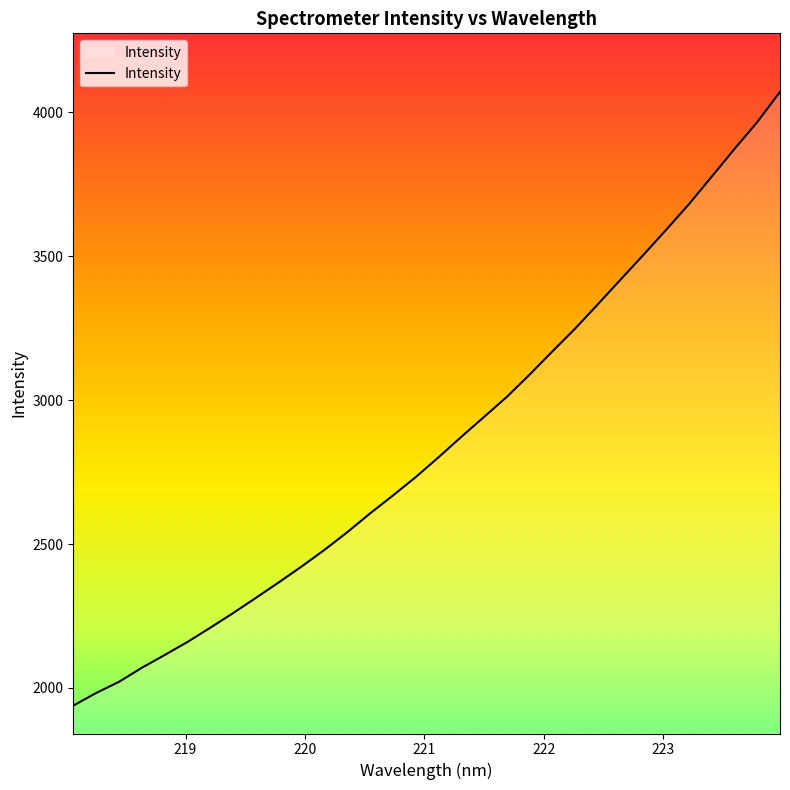

Reading left to right, what are all the values shown in this chart?

1938.6	1982.3	2021.1	2069.8	2114.1	2159.6	2209.0	2259.8	2312.8	2366.5	2421.6	2479.2	2540.6	2605.9	2668.0	2731.9	2800.8	2871.8	2941.3	3010.9	3088.3	3169.0	3248.2	3333.1	3419.0	3504.6	3592.0	3681.0	3776.7	3873.0	3966.4	4071.4